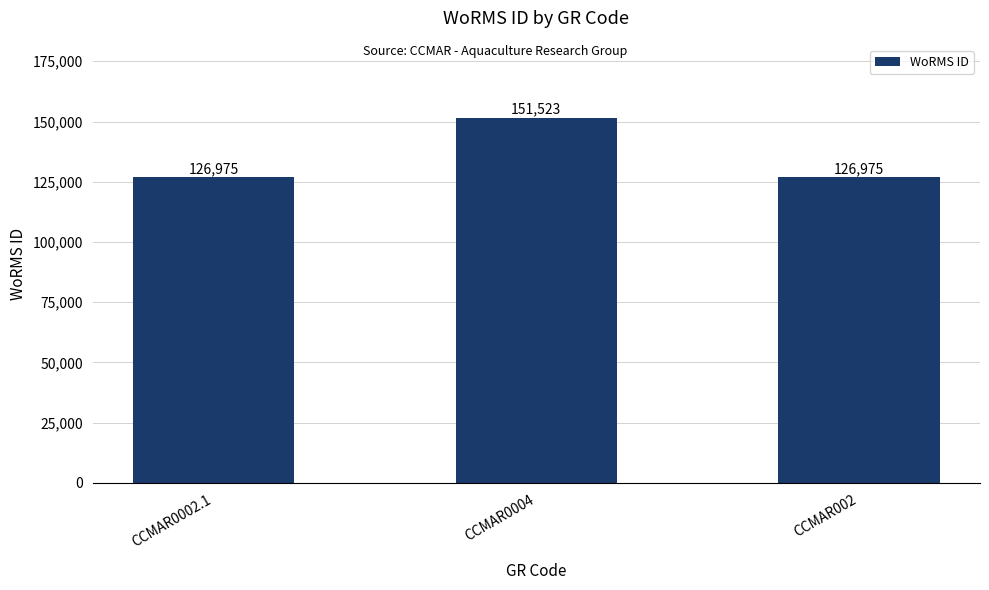

How many values are between 126975 and 151523?

3